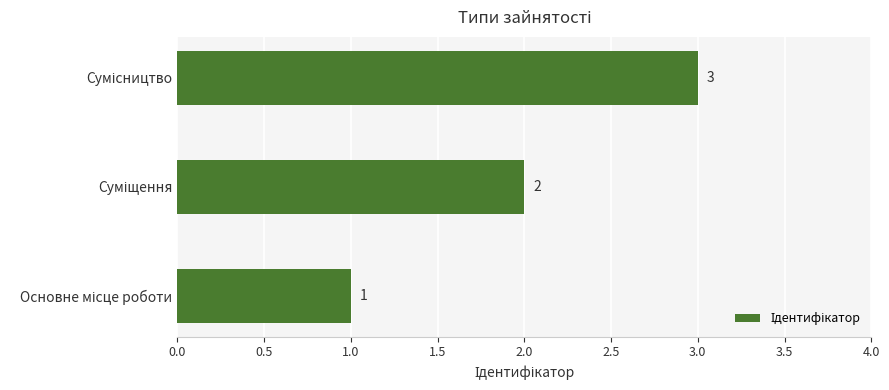

What is the maximum value shown in the chart?

3